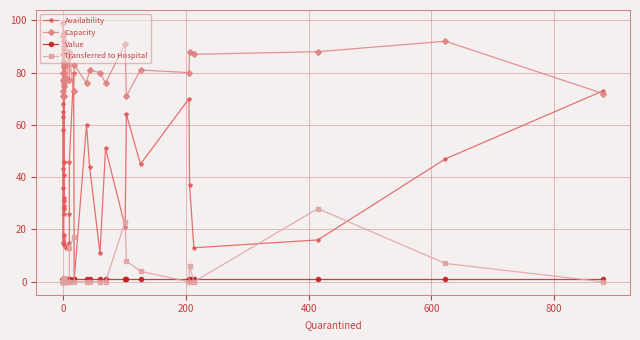

What is the value of the Availability point at the 27th from the left?

44